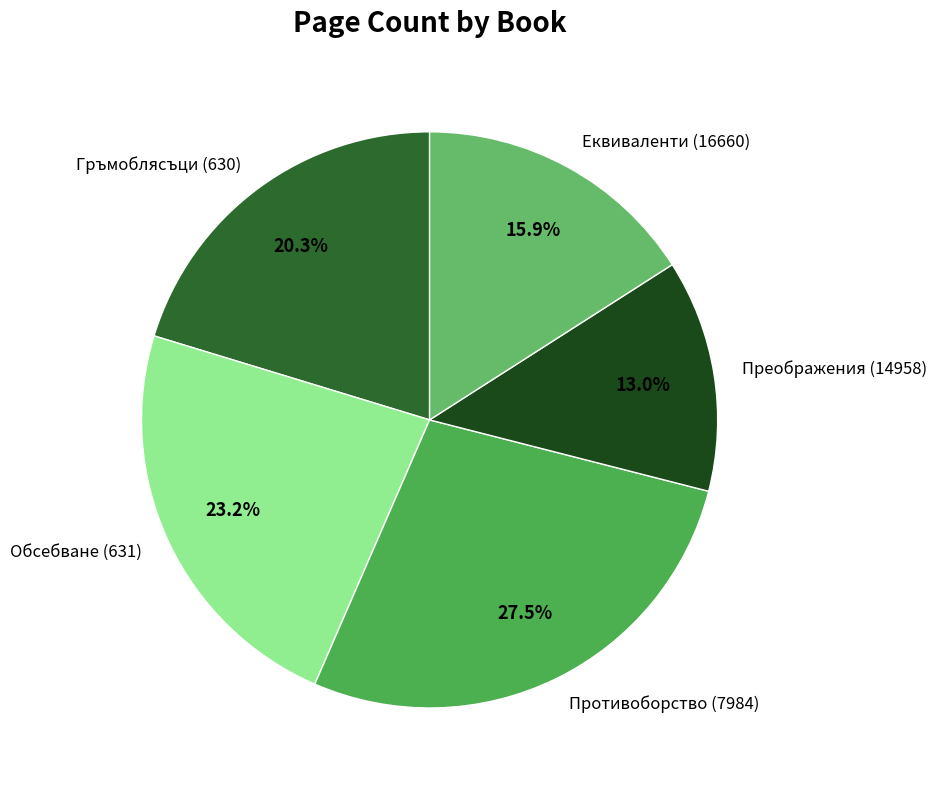

Does Противоборство (7984) represent more than half of the total?

No